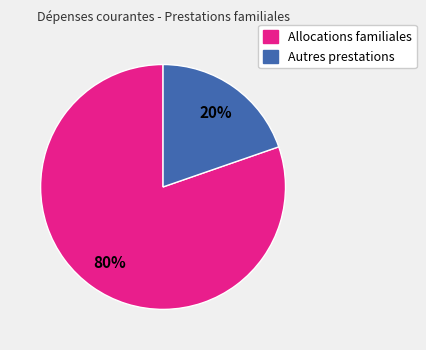

To the nearest percent, what is the average slice percentage?

50%